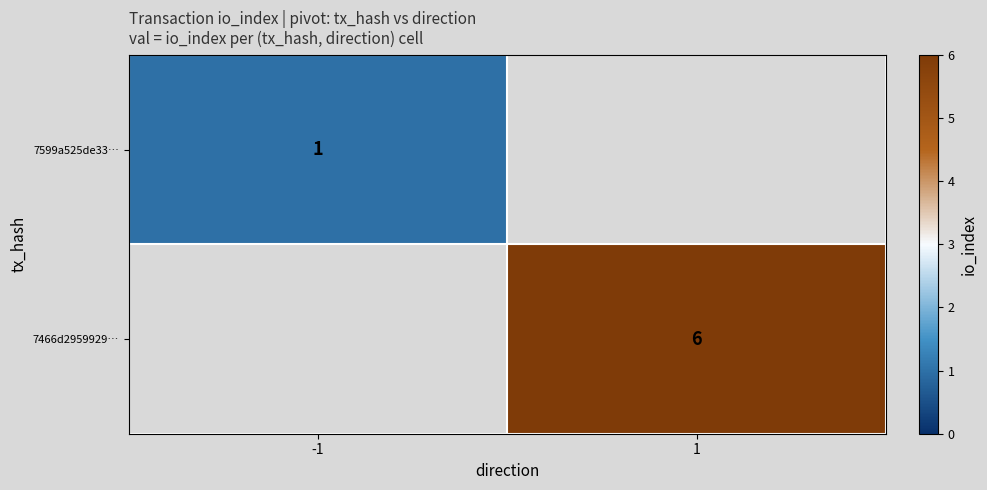

Is the value of 7466d2959929… at 1 greater than the value of 7599a525de33… at -1?

Yes